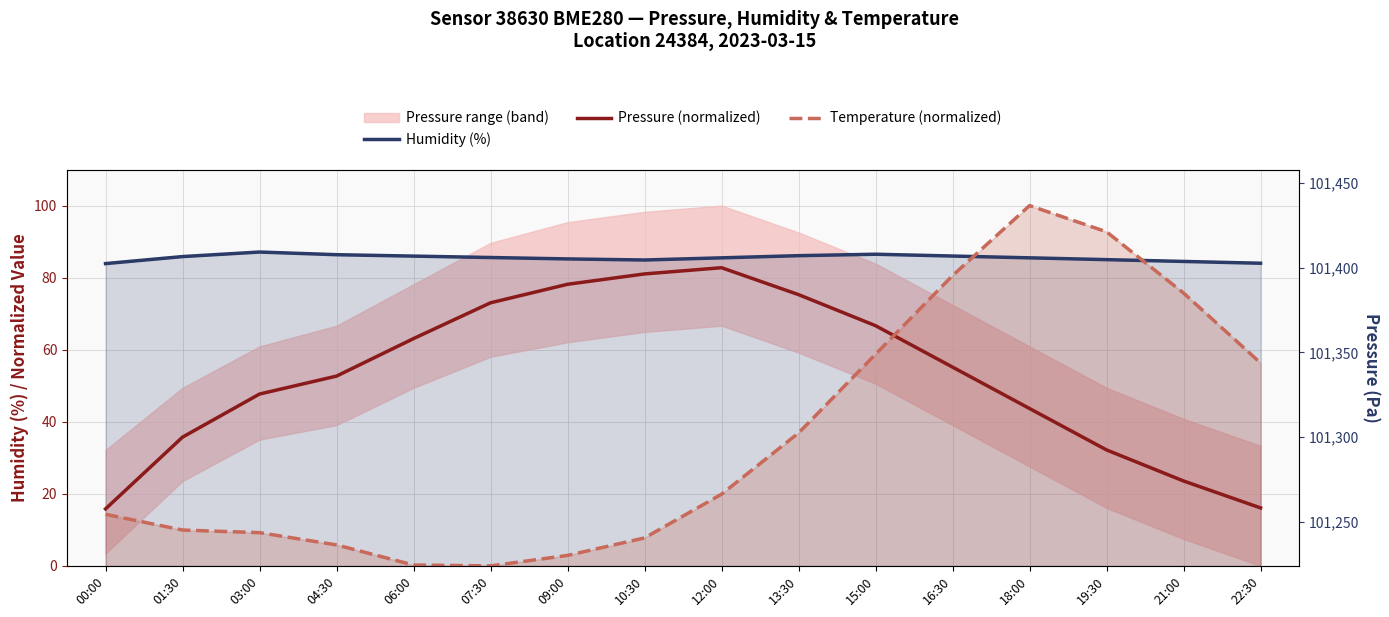

At how many categories does at least one series exceed 62?

16